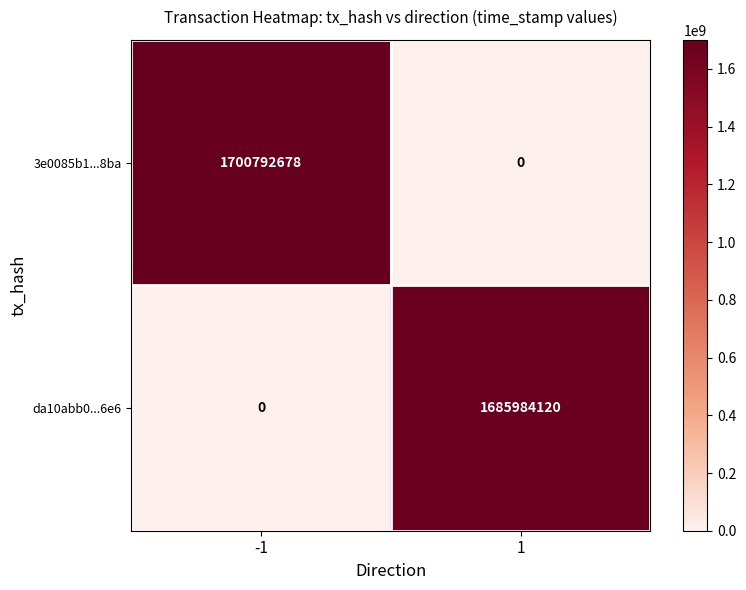

The da10abb0...6e6 series shows -767469605 at -1. True or false?

False